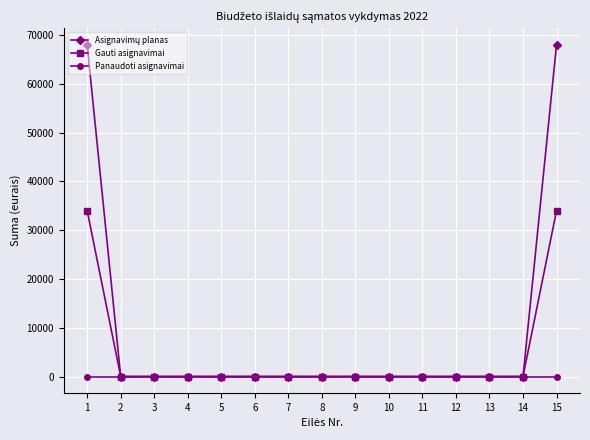

What is the greatest value displayed?

68000